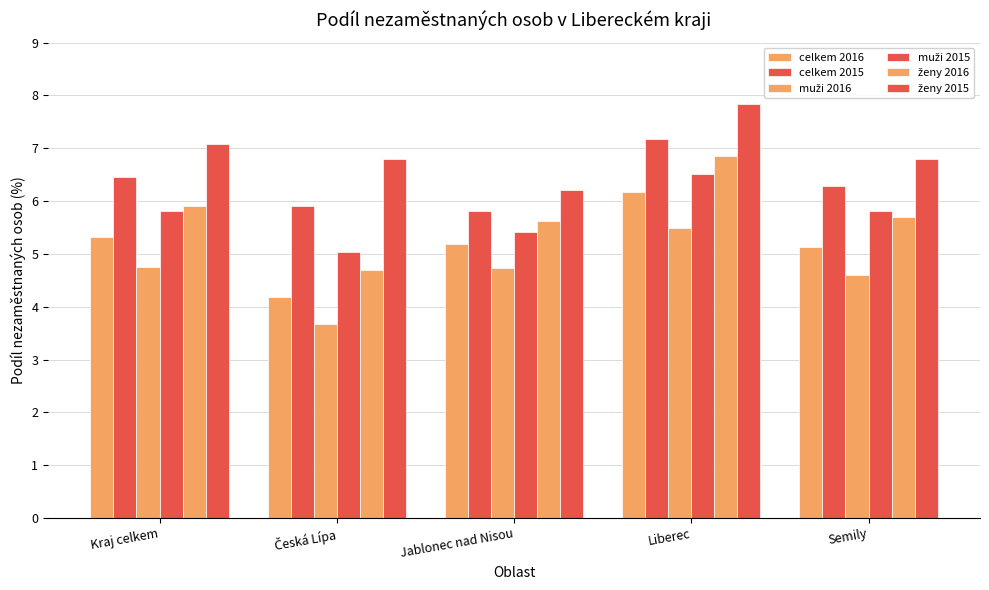

Reading left to right, list all the values displayed in this chart.

celkem 2016: Kraj celkem=5.3	Česká Lípa=4.2	Jablonec nad Nisou=5.2	Liberec=6.2	Semily=5.1
celkem 2015: Kraj celkem=6.4	Česká Lípa=5.9	Jablonec nad Nisou=5.8	Liberec=7.2	Semily=6.3
muži 2016: Kraj celkem=4.8	Česká Lípa=3.7	Jablonec nad Nisou=4.7	Liberec=5.5	Semily=4.6
muži 2015: Kraj celkem=5.8	Česká Lípa=5.0	Jablonec nad Nisou=5.4	Liberec=6.5	Semily=5.8
ženy 2016: Kraj celkem=5.9	Česká Lípa=4.7	Jablonec nad Nisou=5.6	Liberec=6.9	Semily=5.7
ženy 2015: Kraj celkem=7.1	Česká Lípa=6.8	Jablonec nad Nisou=6.2	Liberec=7.8	Semily=6.8